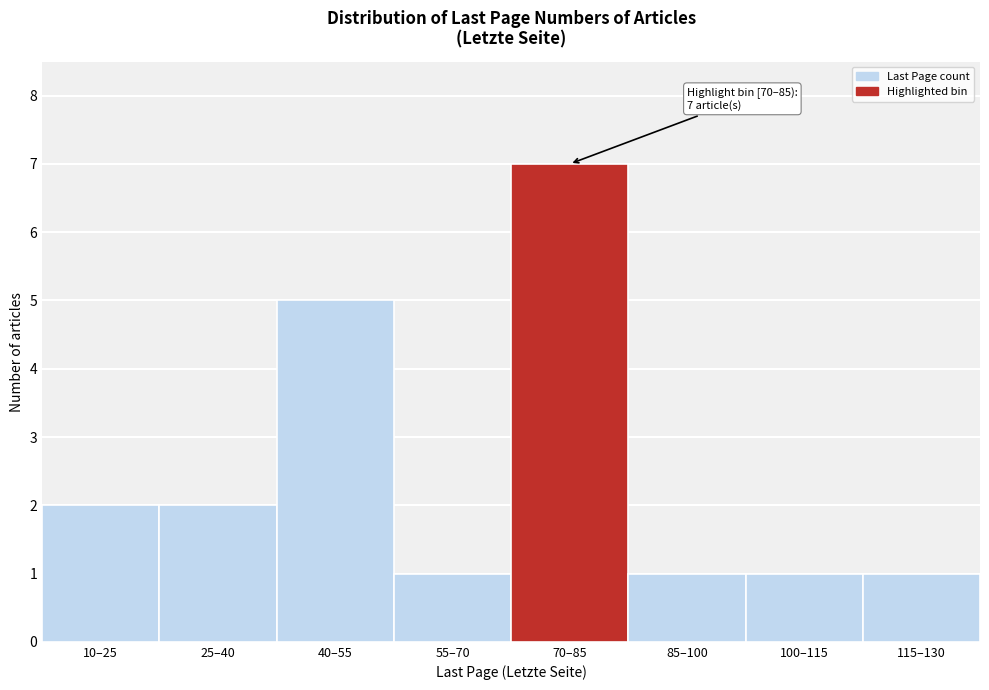

Reading left to right, extract all data points from this chart.

2	2	5	1	7	1	1	1